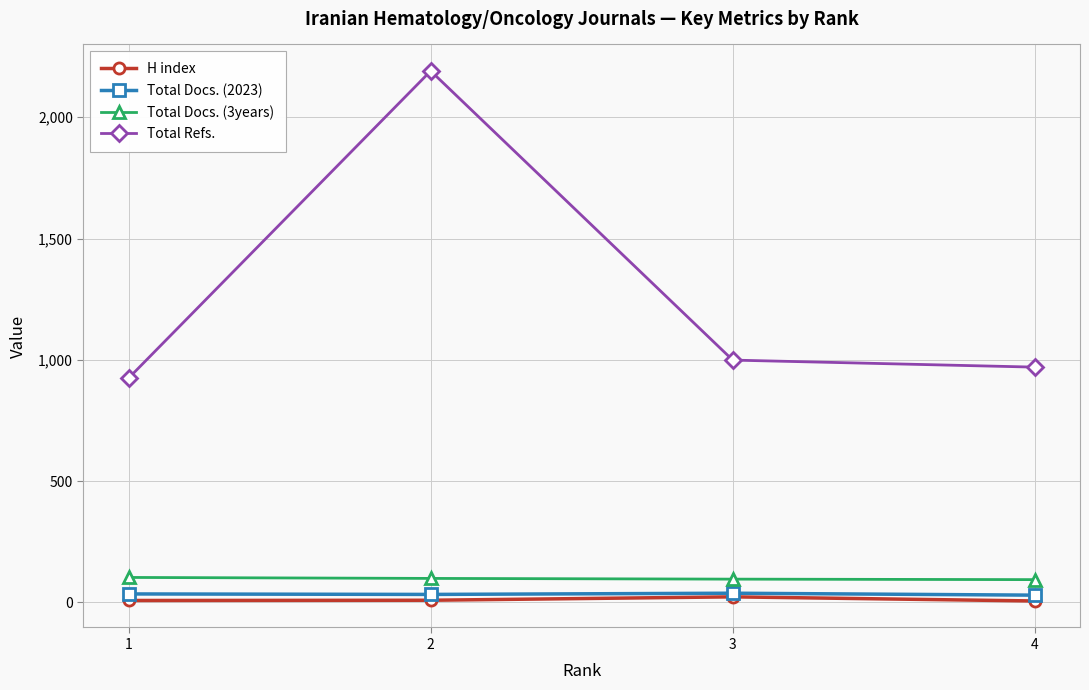

True or false: H index and Total Docs. (3years) cross at least once.

False